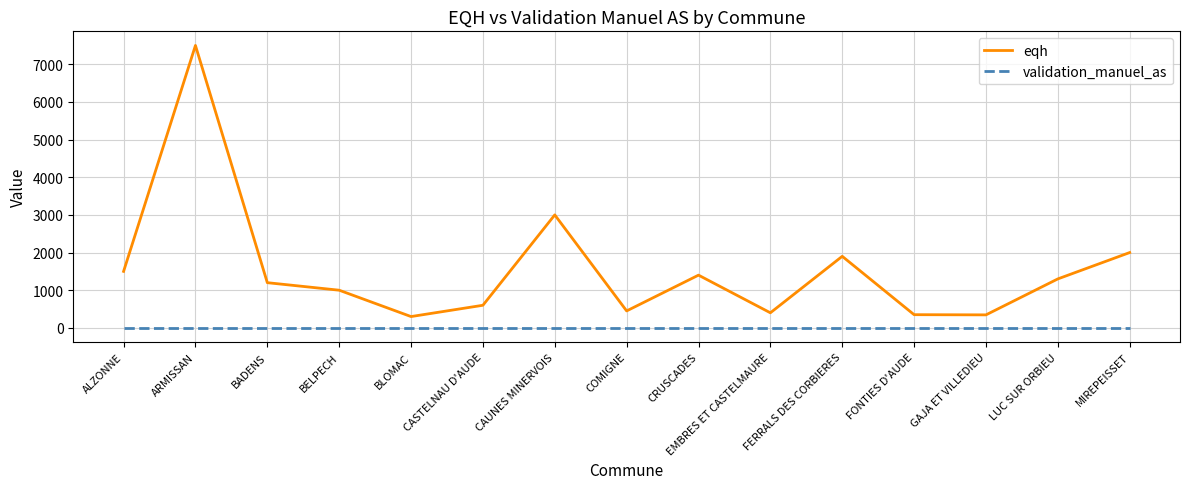

Which category has the highest value in the eqh series?

ARMISSAN